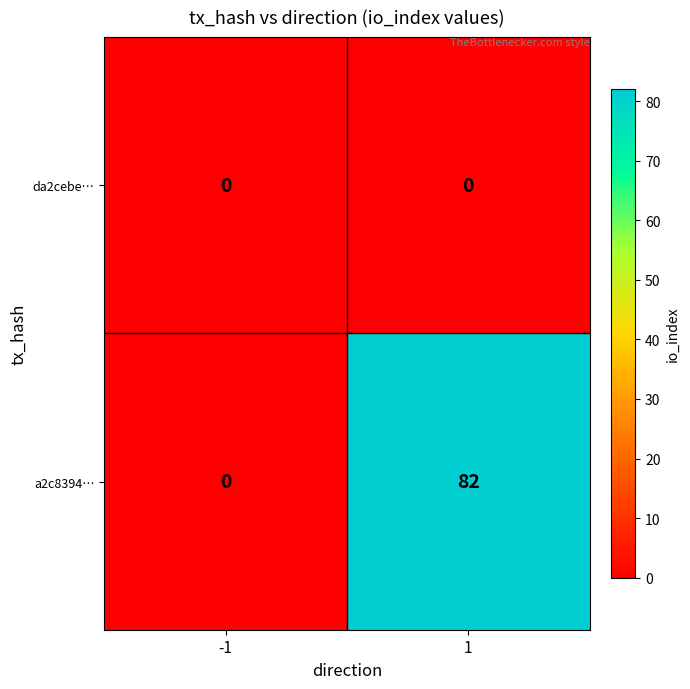

List the series in order of their overall mean, highest first.

a2c8394…, da2cebe…